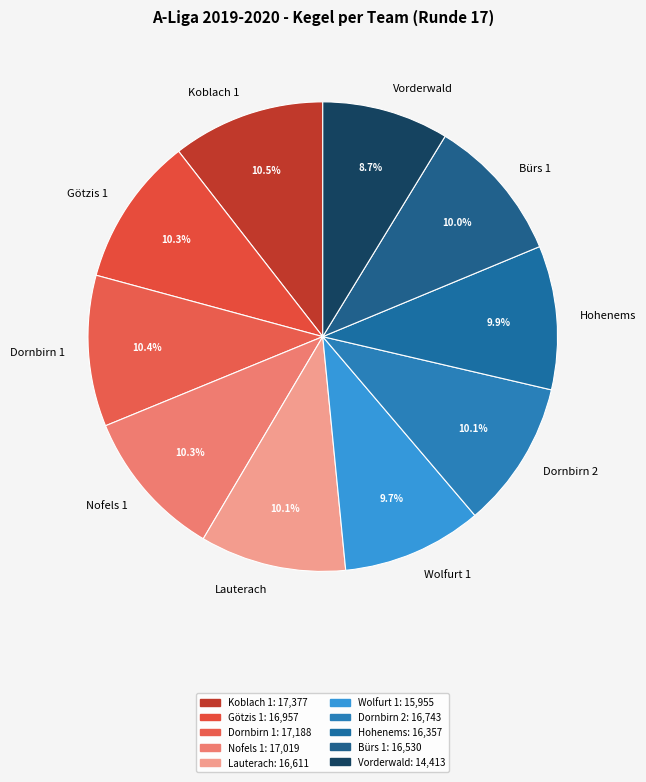

Between Hohenems and Vorderwald, which is larger?

Hohenems